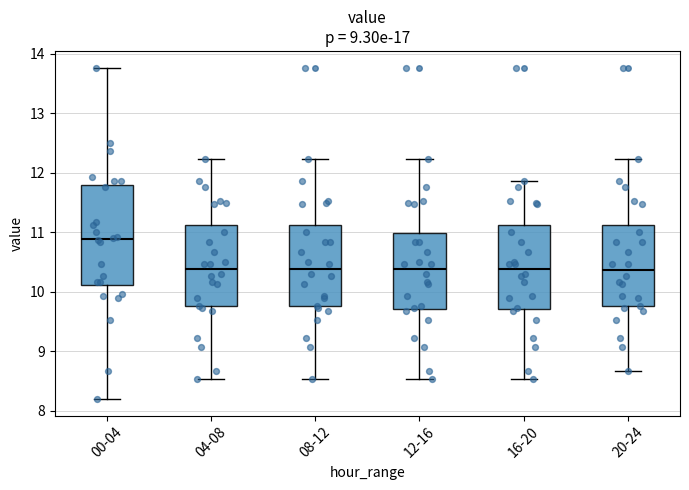

Which box's median line is the highest?

00-04